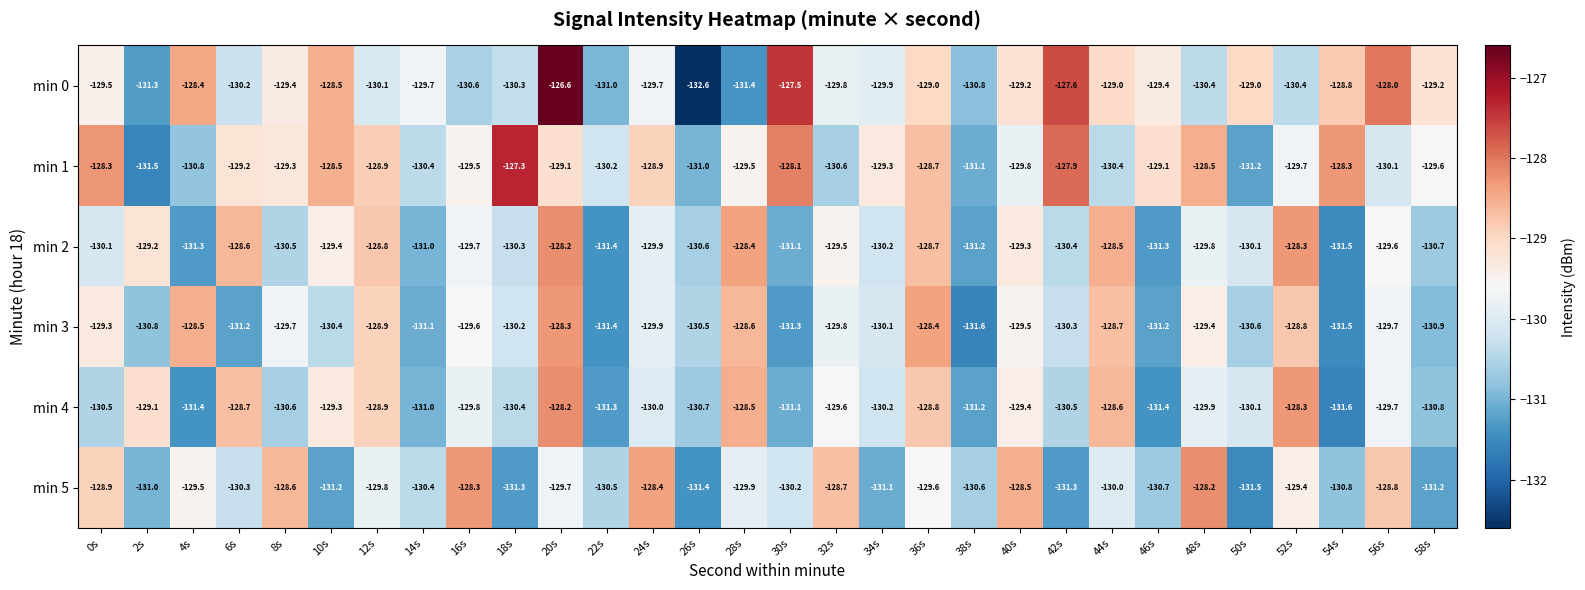

Which series has the largest range (max minus min)?

min 0